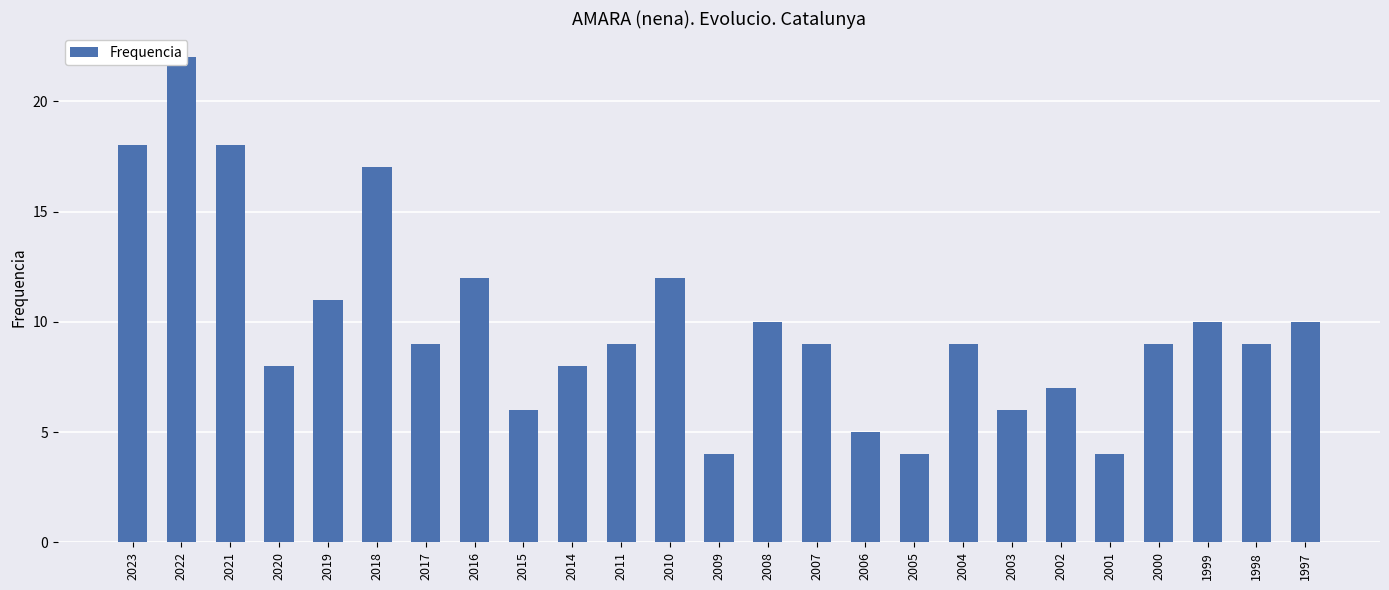

What is the value of the 24th bar from the left?

9